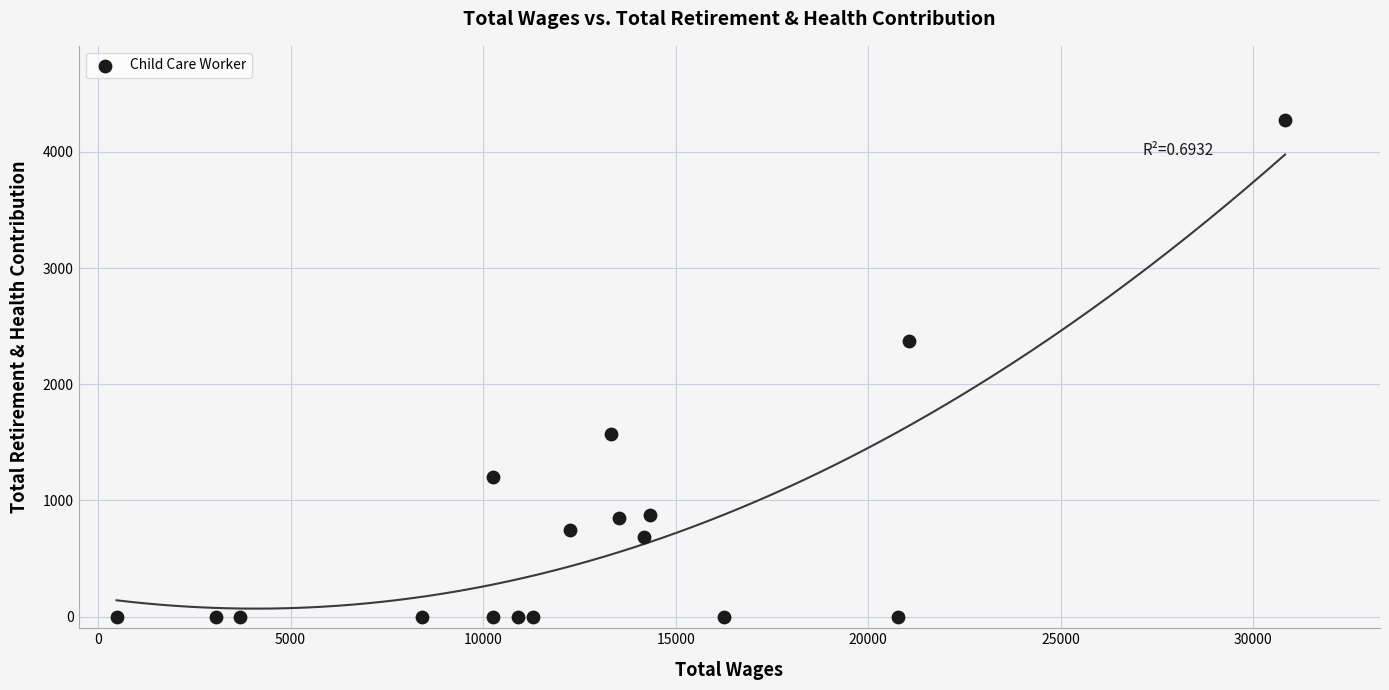

What Y value in the scatter plot is closest to 2136?

2372